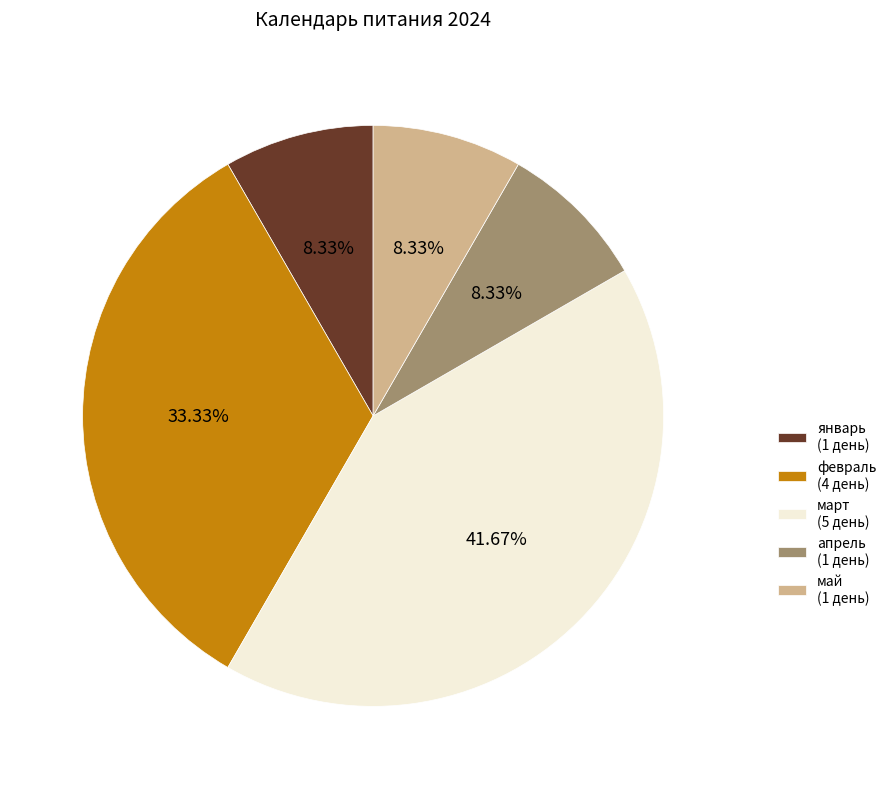

What is the ratio of the value at март (5 день) to the value at январь (1 день)?

5.0